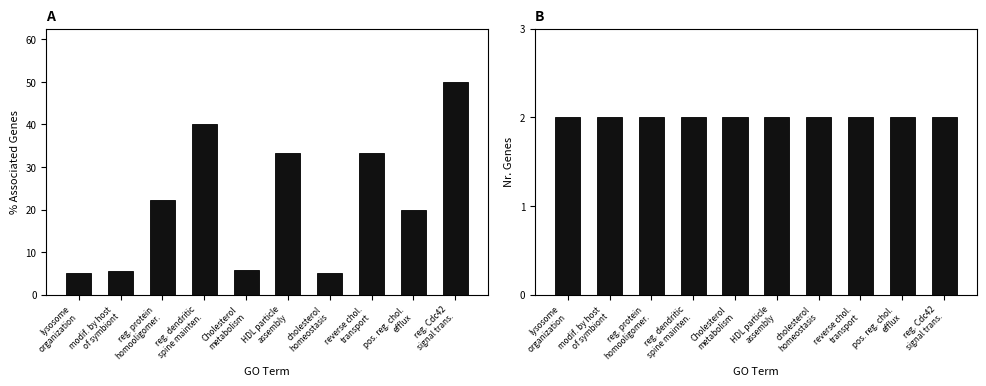

What is the sum of all % Associated Genes values?

220.4